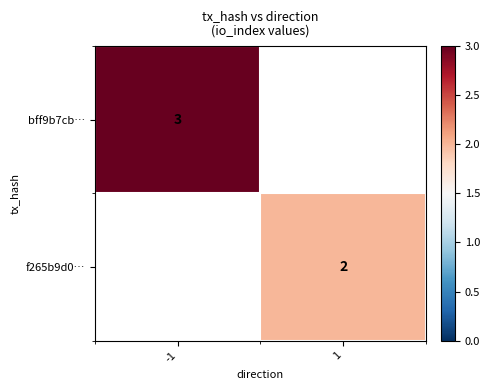

Is it true that bff9b7cb… equals 4 at -1?

False